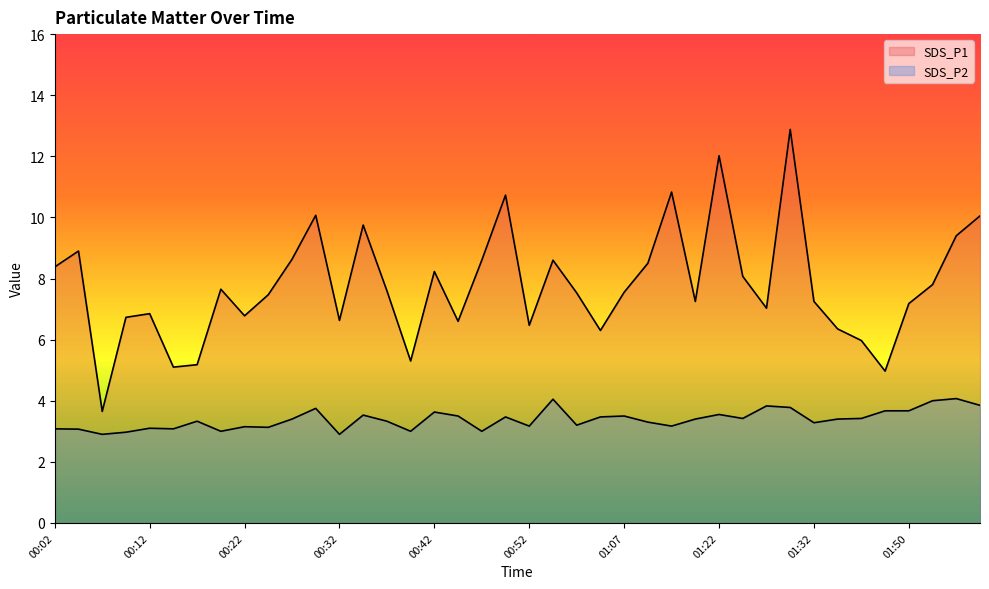

In SDS_P1, how many points are higher than both neighbors (excluding endpoints)?

11